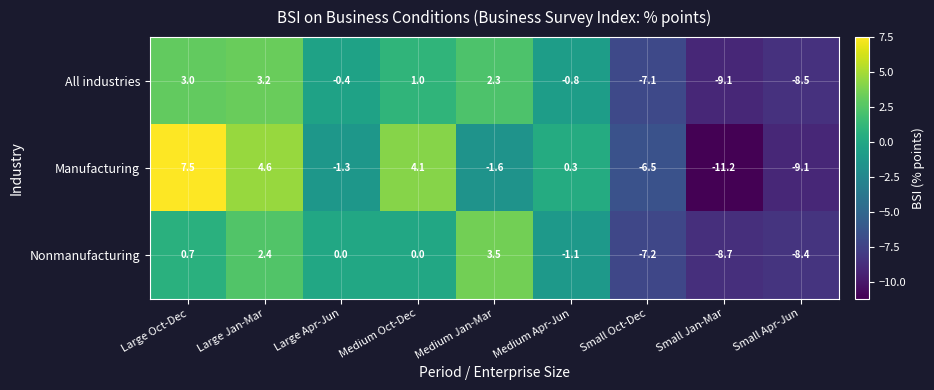

At which label is Nonmanufacturing closest to -2?

Medium Apr-Jun